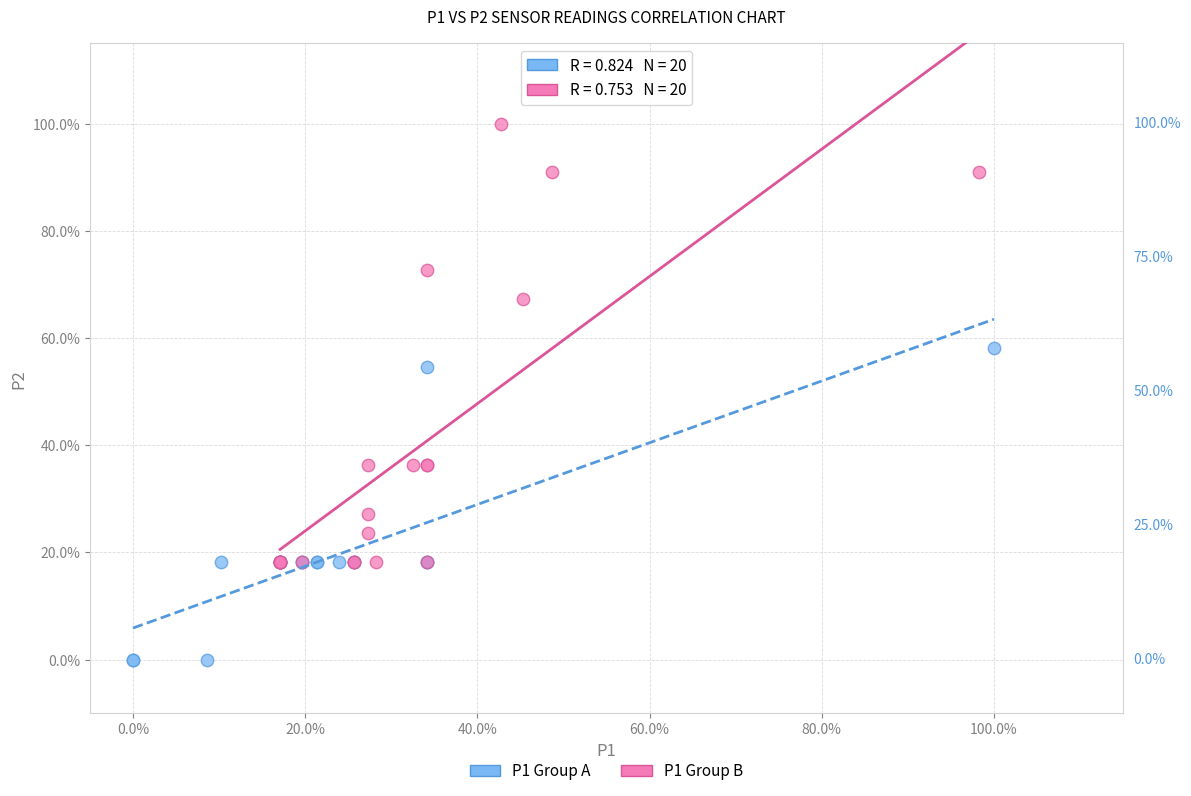

What are all the series names shown in the legend?

P1 Group A, P1 Group B